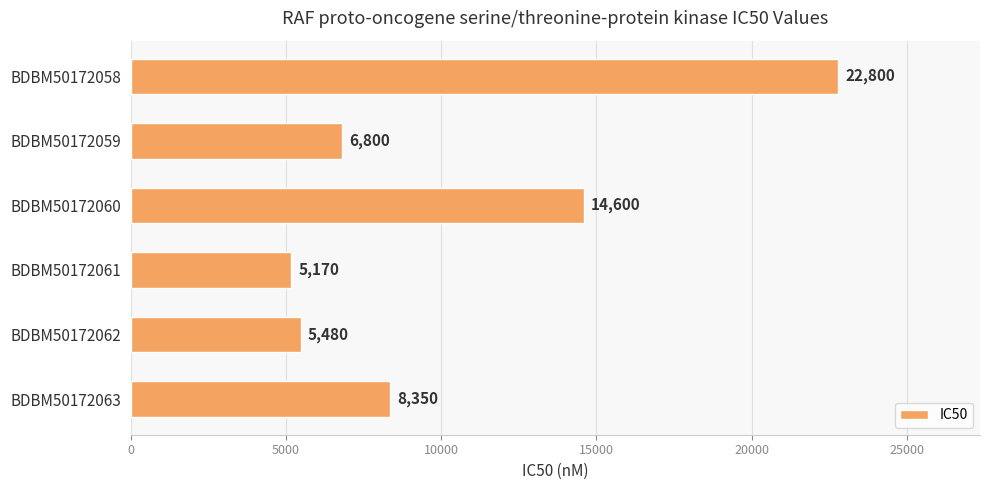

Count the number of categories in the chart.

6